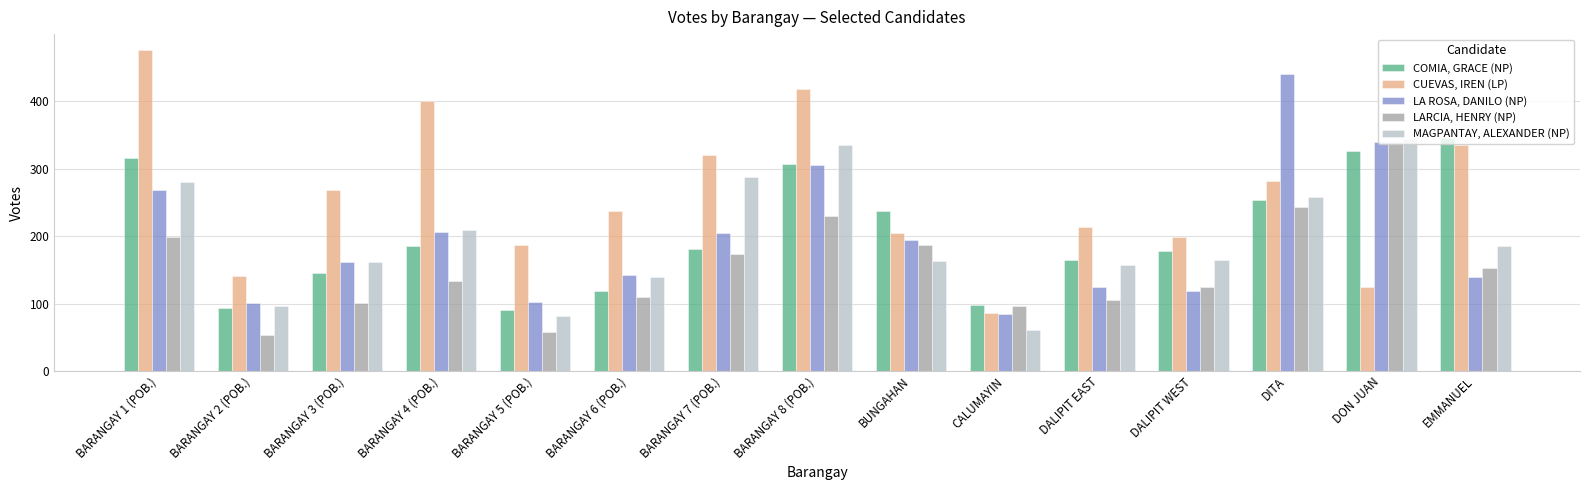

What is the value of the LARCIA, HENRY (NP) bar at the 5th from the left?

57